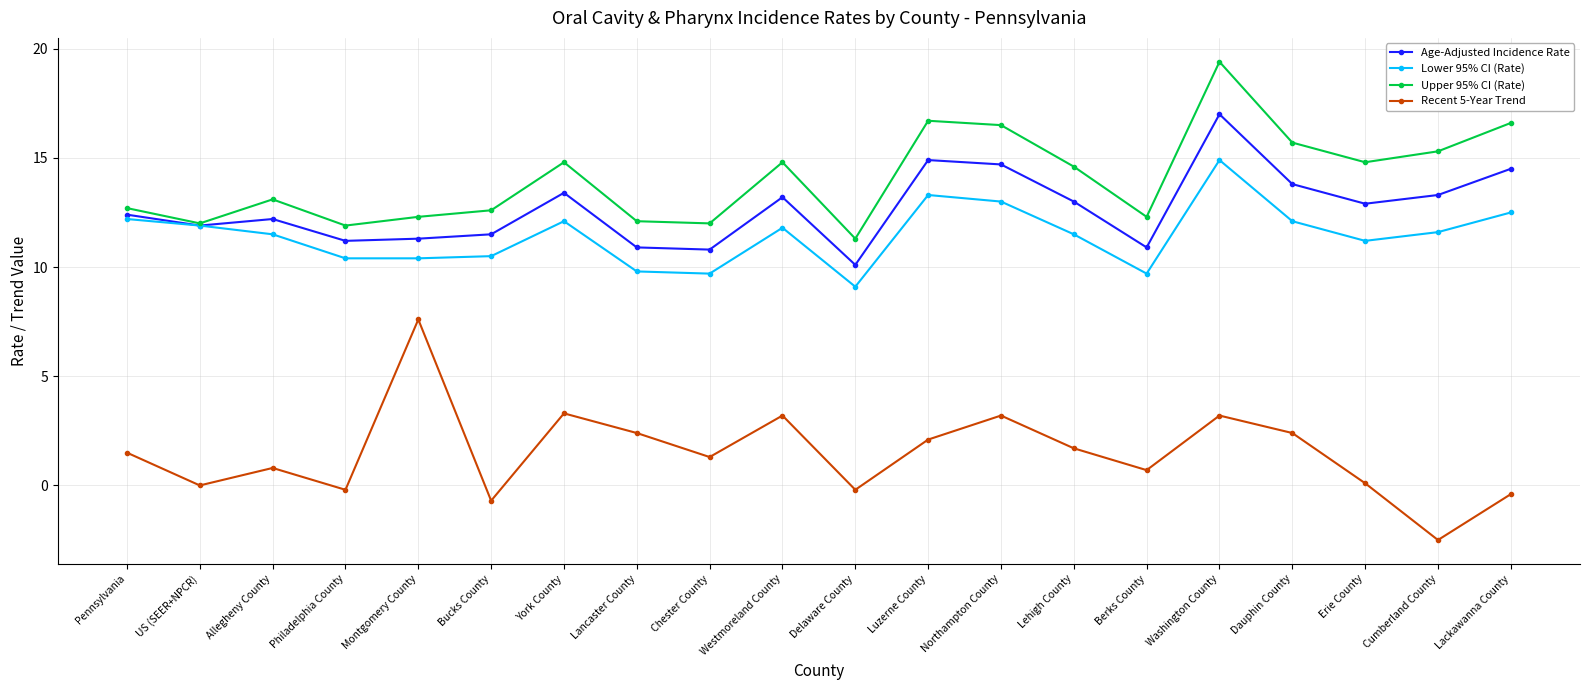

Which series has the widest spread of values?

Recent 5-Year Trend